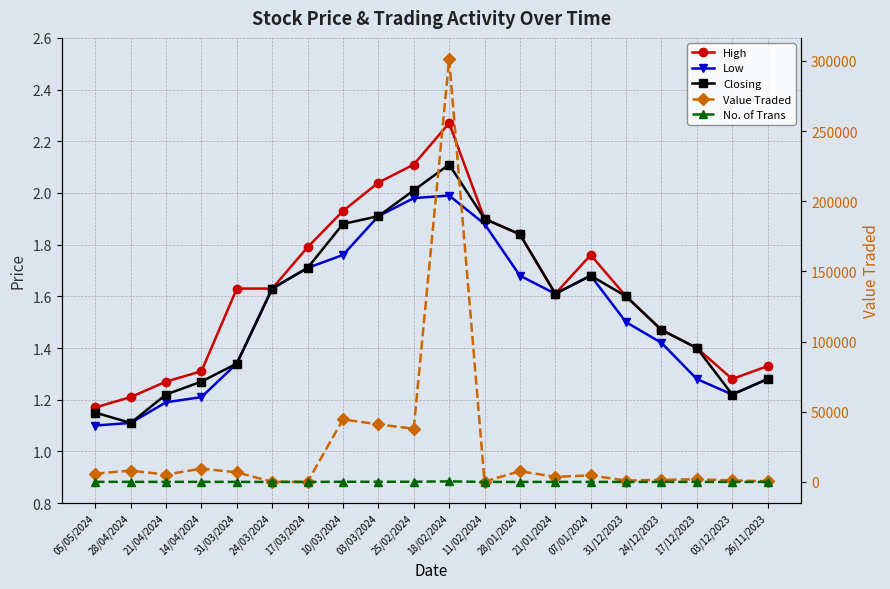

What is the total value across all series at 17/12/2023?

1945.1